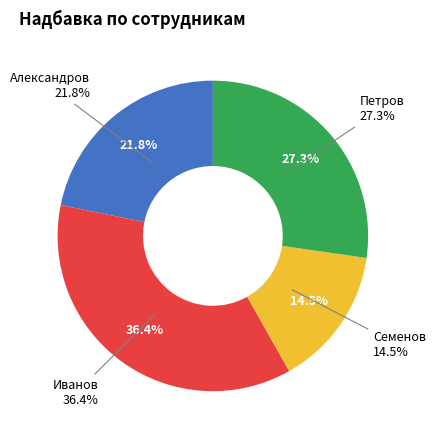

To the nearest percent, what percentage of the pie is Иванов?

36%